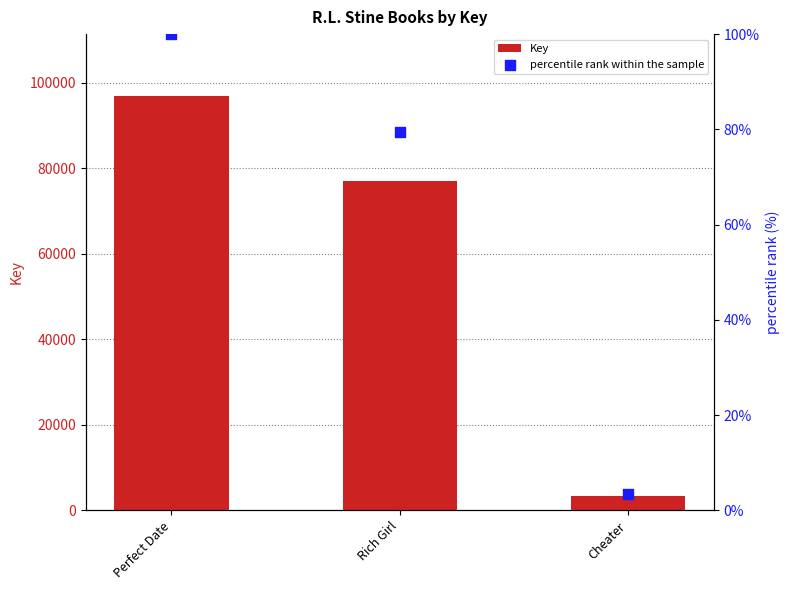

Is the value of percentile rank within the sample at Cheater greater than the value of Key at Perfect Date?

No